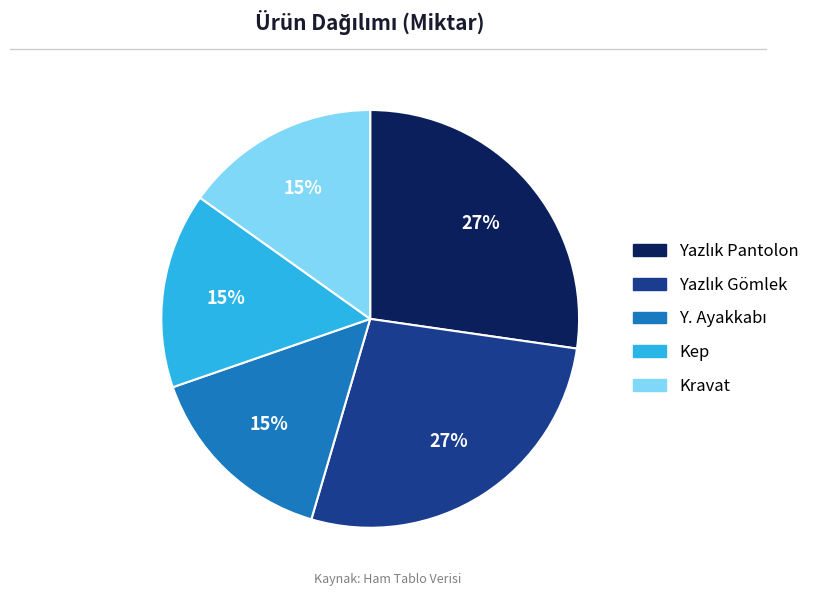

Approximately how many times larger is the value at Kravat compared to Kep?

1.0